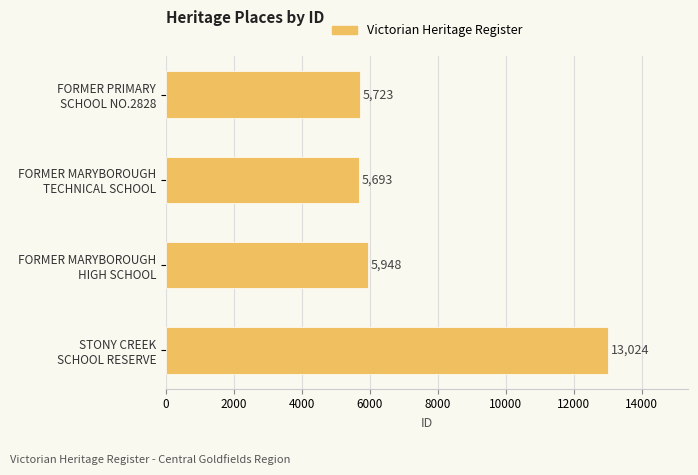

How many data points are less than 5948?

2